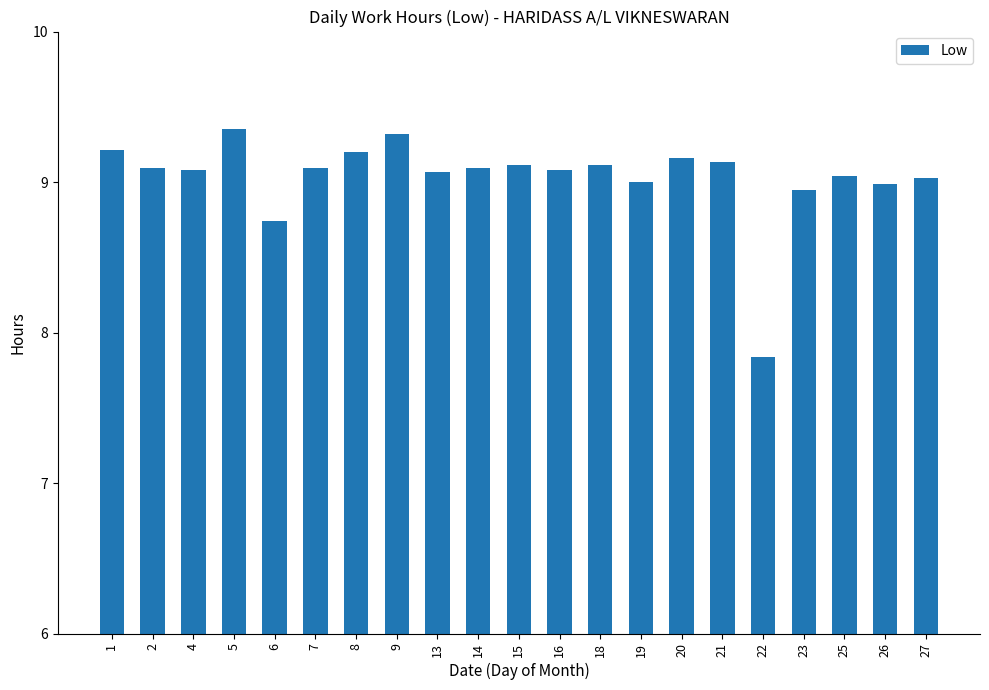

Which category has the lowest value across all series?

22